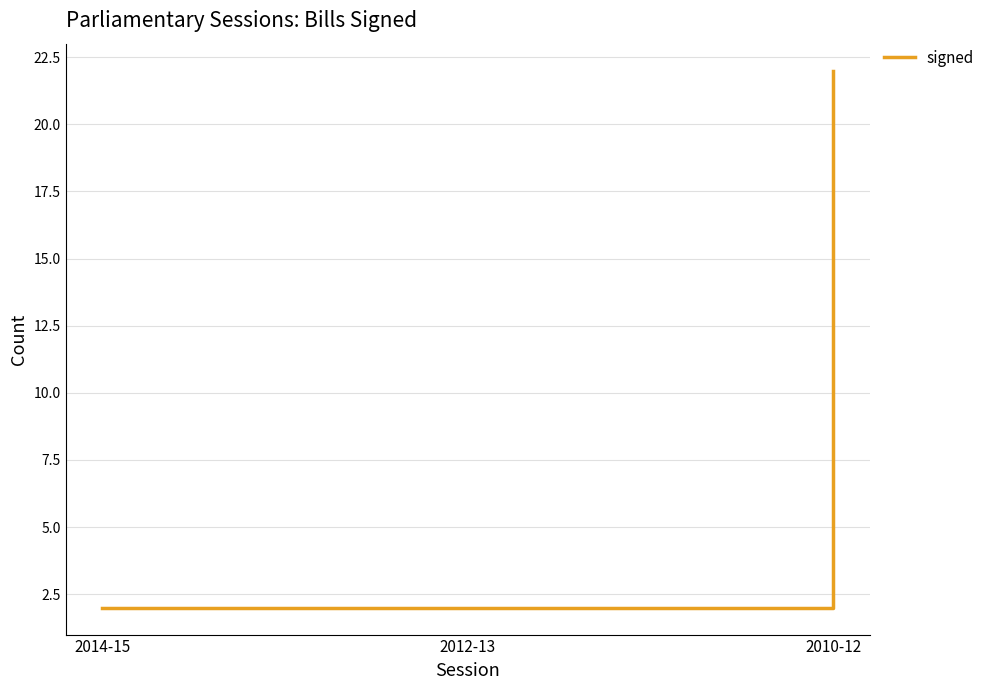

What is the maximum value shown in the chart?

22